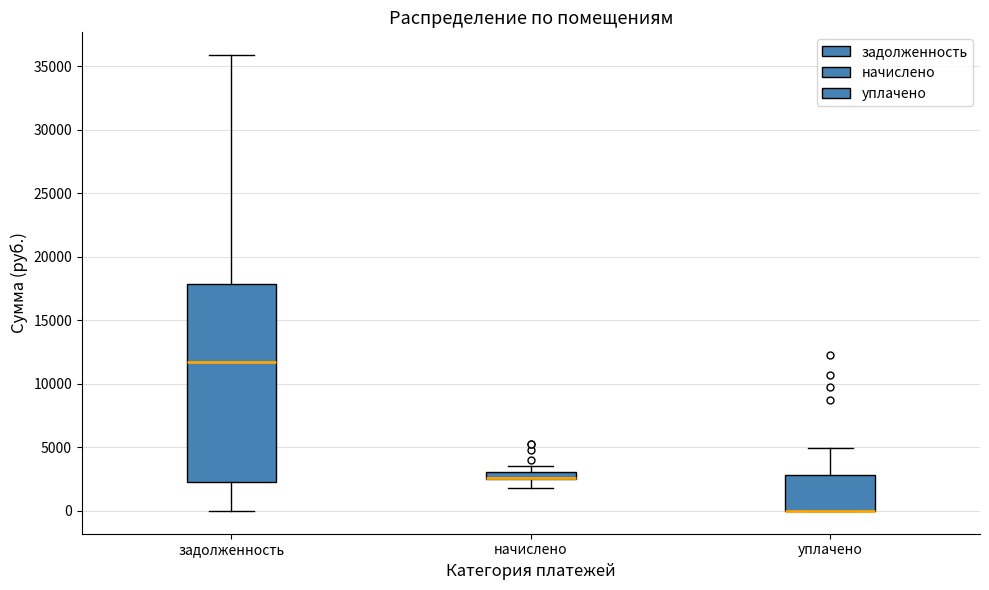

Which box is the tallest, from its lower edge to its upper edge?

задолженность